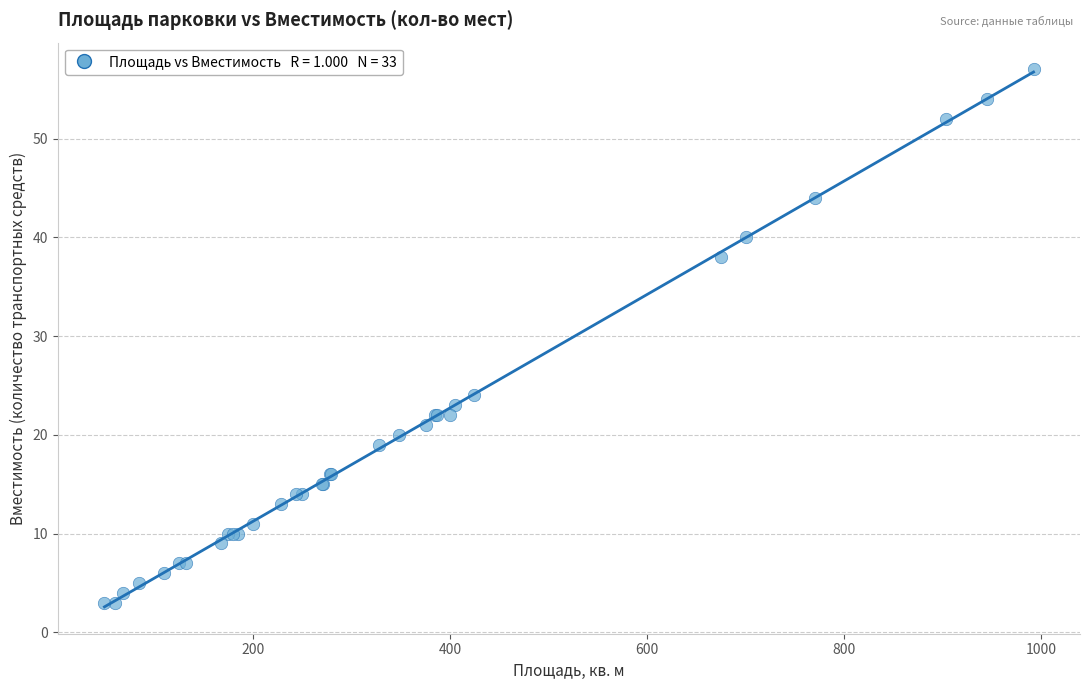

What Y value in the scatter plot is closest to 30?

24